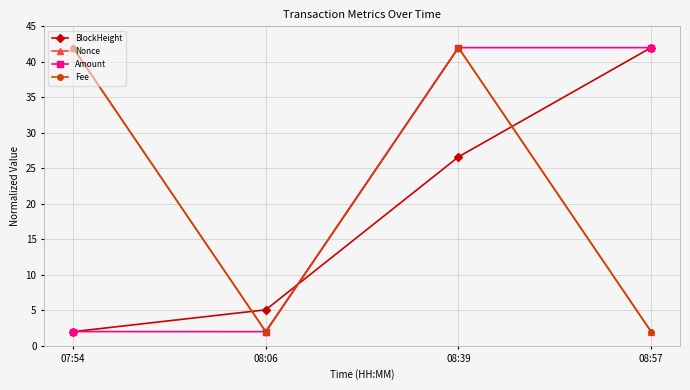

At which category is the sum across all series the highest?

08:39